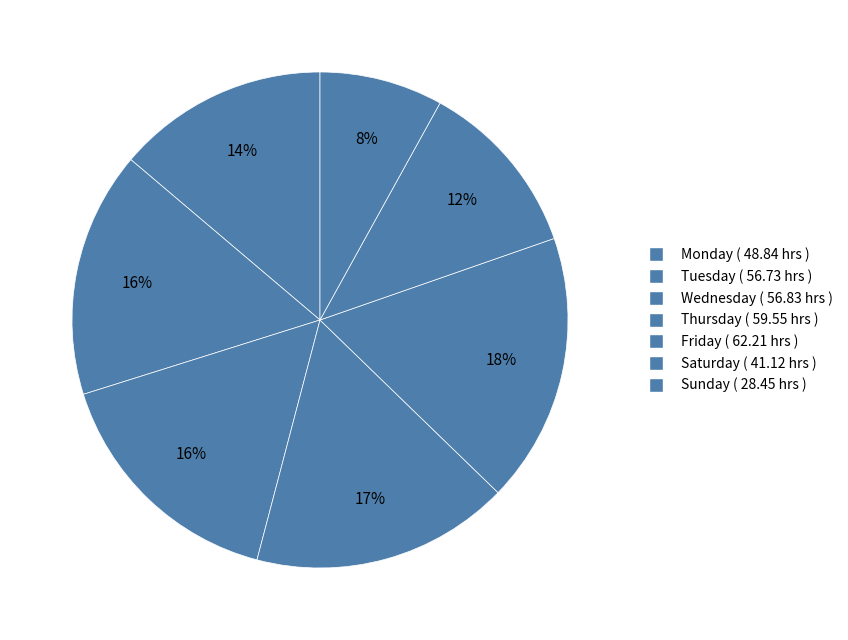

How many slices are in this pie chart?

7